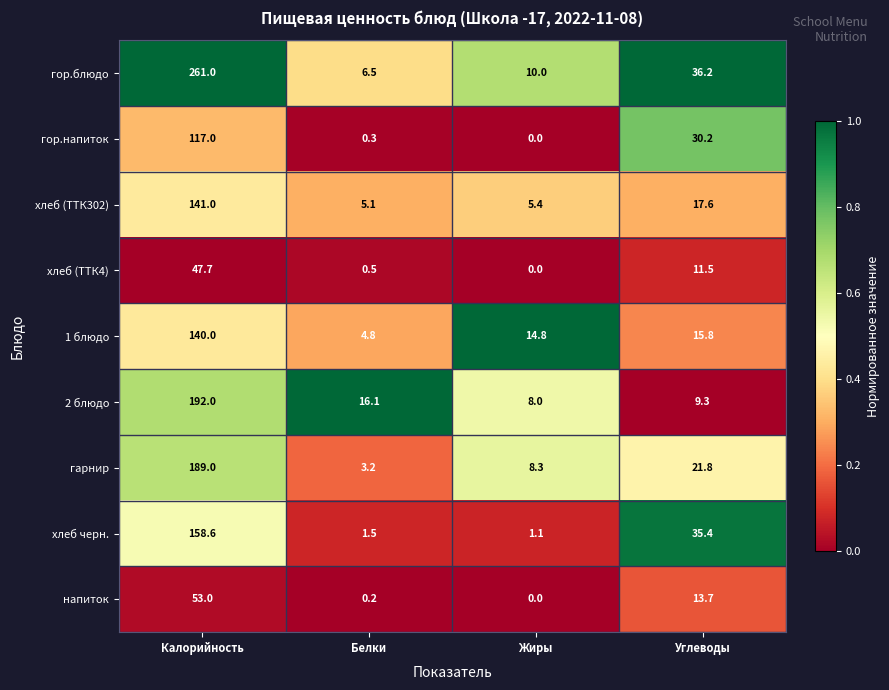

Which category has the lowest value across all series?

Жиры